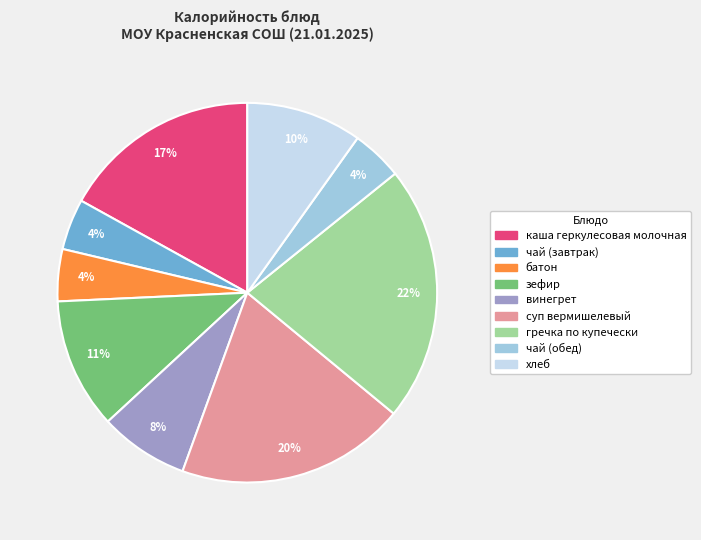

What percentage is the винегрет slice, to the nearest percent?

8%